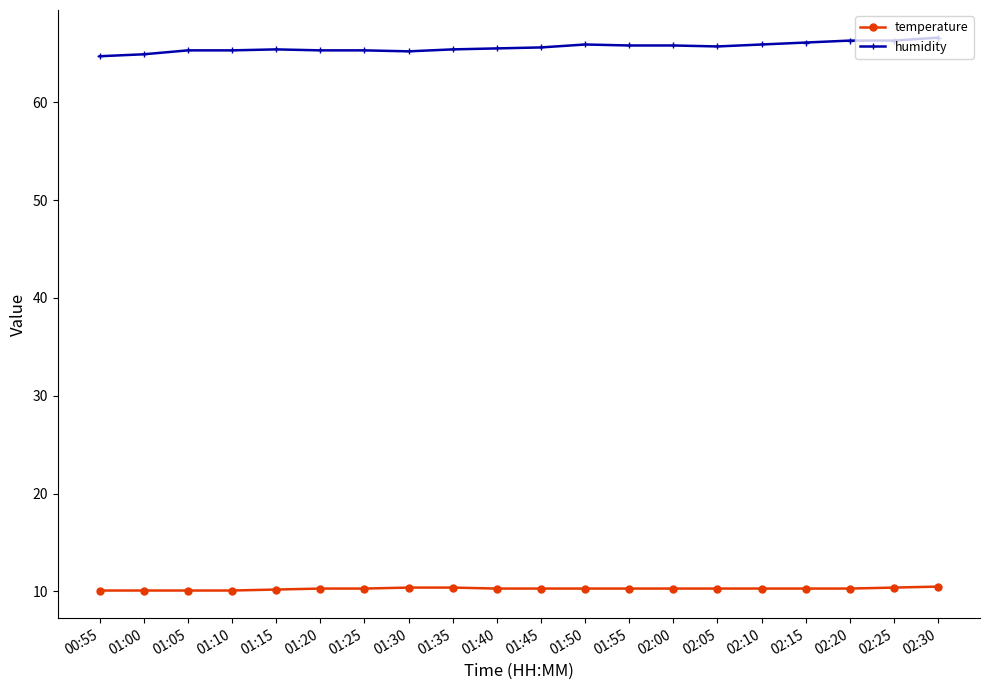

Does the chart display data point markers on the line(s)?

Yes